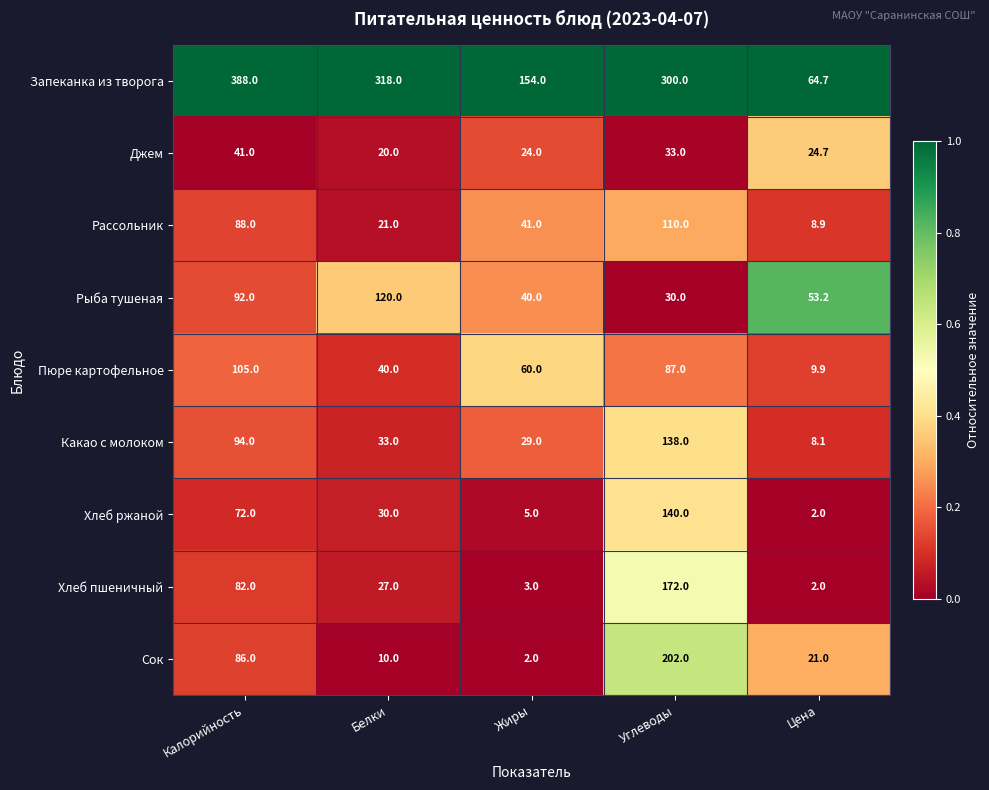

What is the highest value of the Какао с молоком series?

138.0